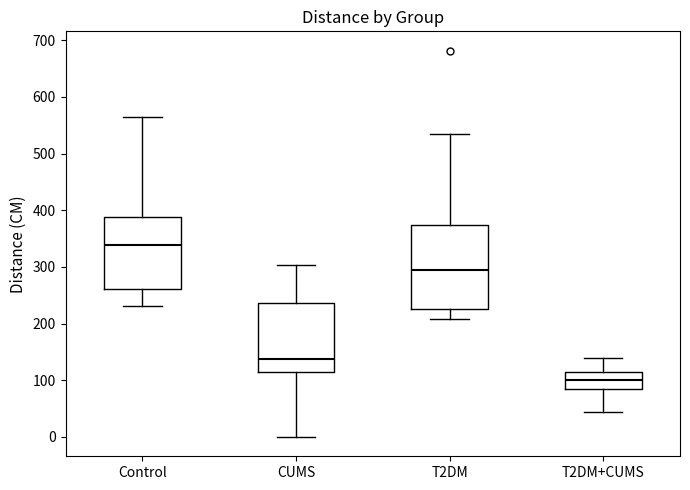

Which box is the tallest, from its lower edge to its upper edge?

T2DM